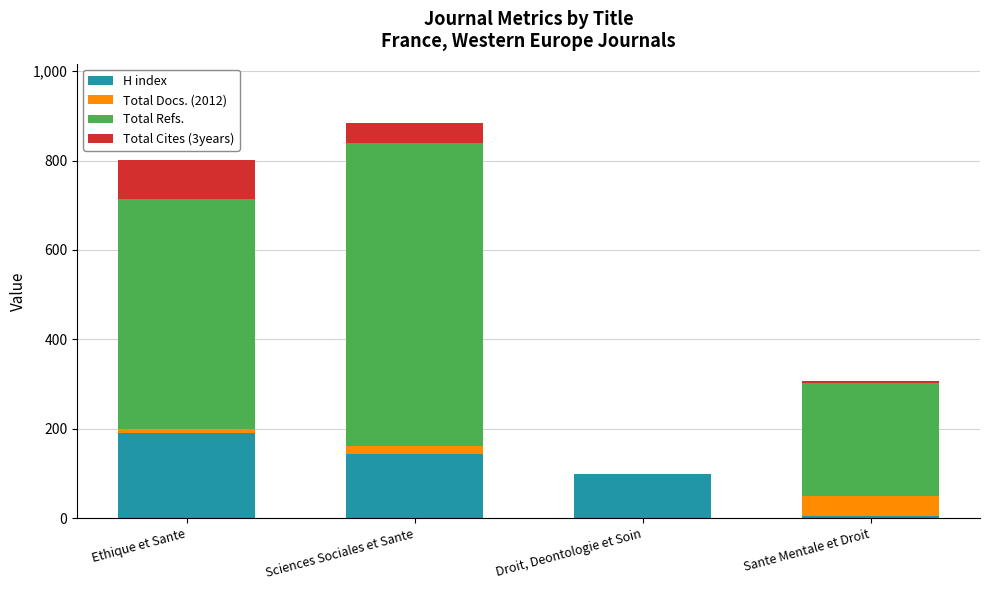

At which category is the sum across all series the highest?

Sciences Sociales et Sante